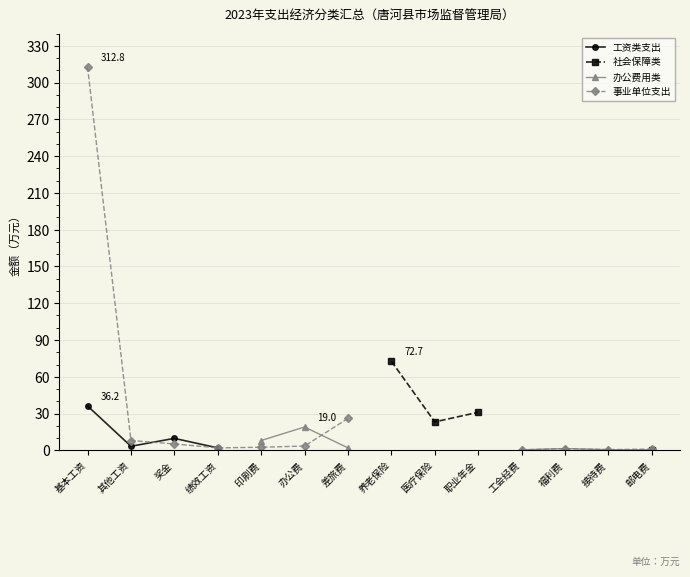

Which category has the lowest value across all series?

工会经费